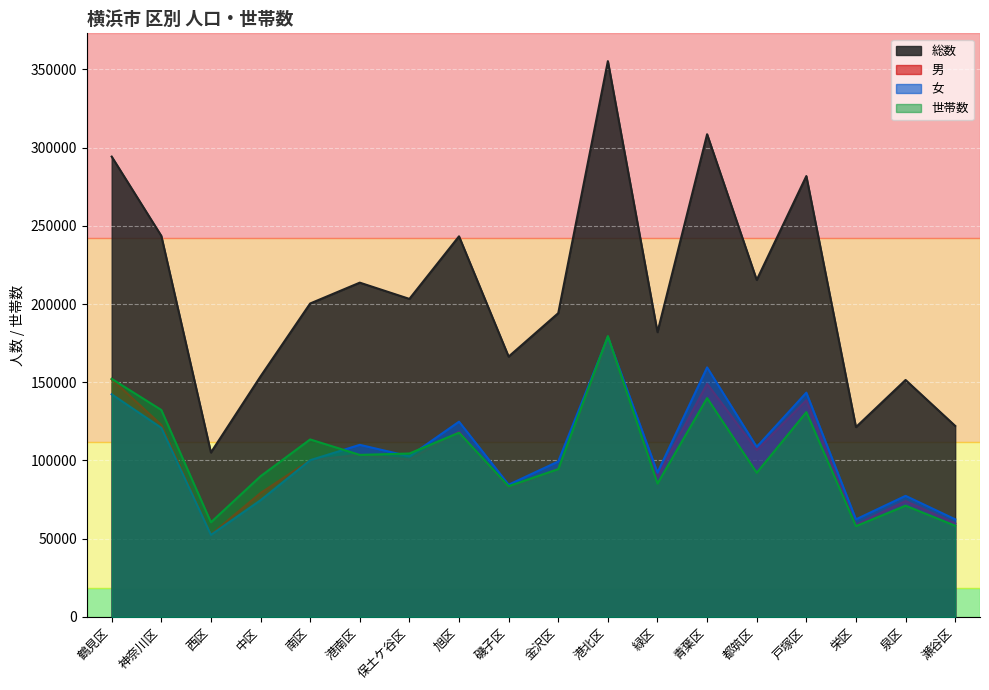

Which category has the lowest value in the 総数 series?

西区